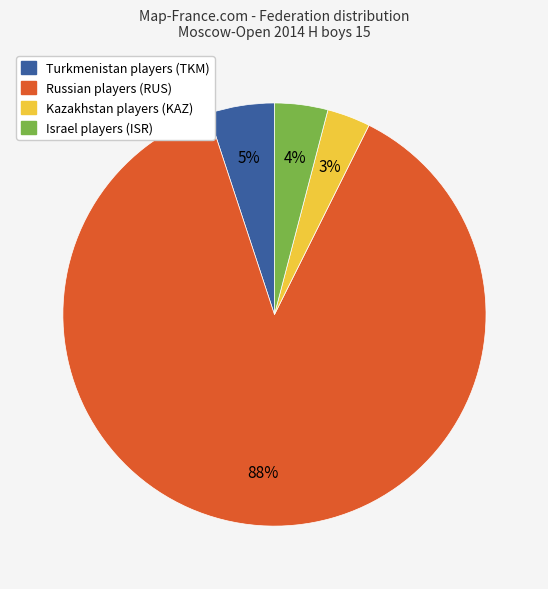

Count the number of slices in the pie.

4